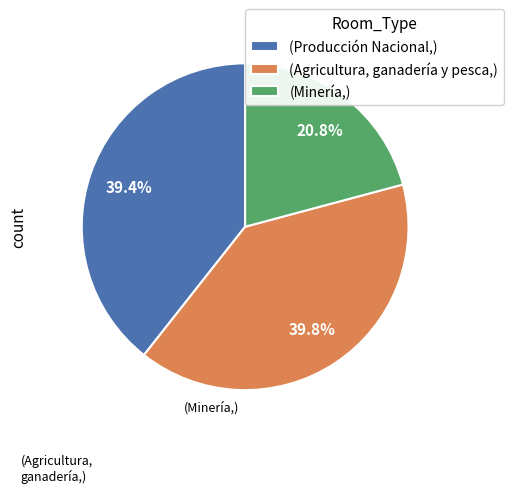

What is the ratio of the value at (Agricultura, ganadería y pesca,) to the value at (Minería,)?

1.9